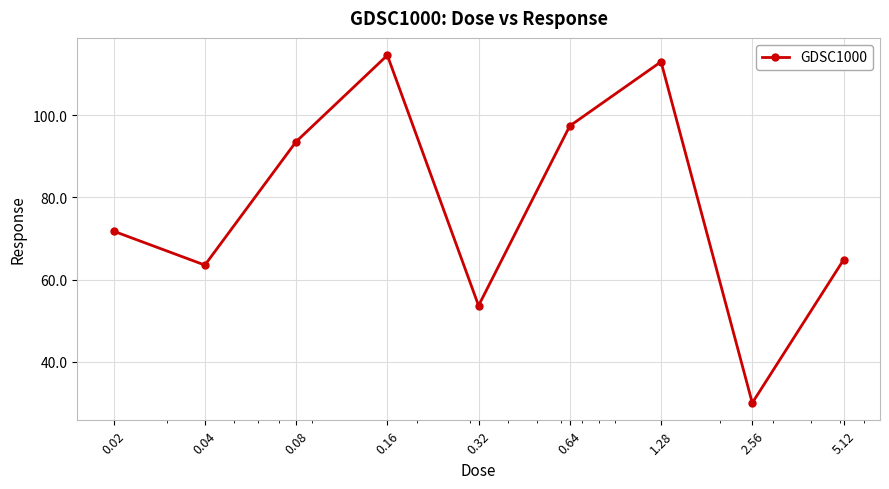

What is the minimum value shown in the chart?

30.0